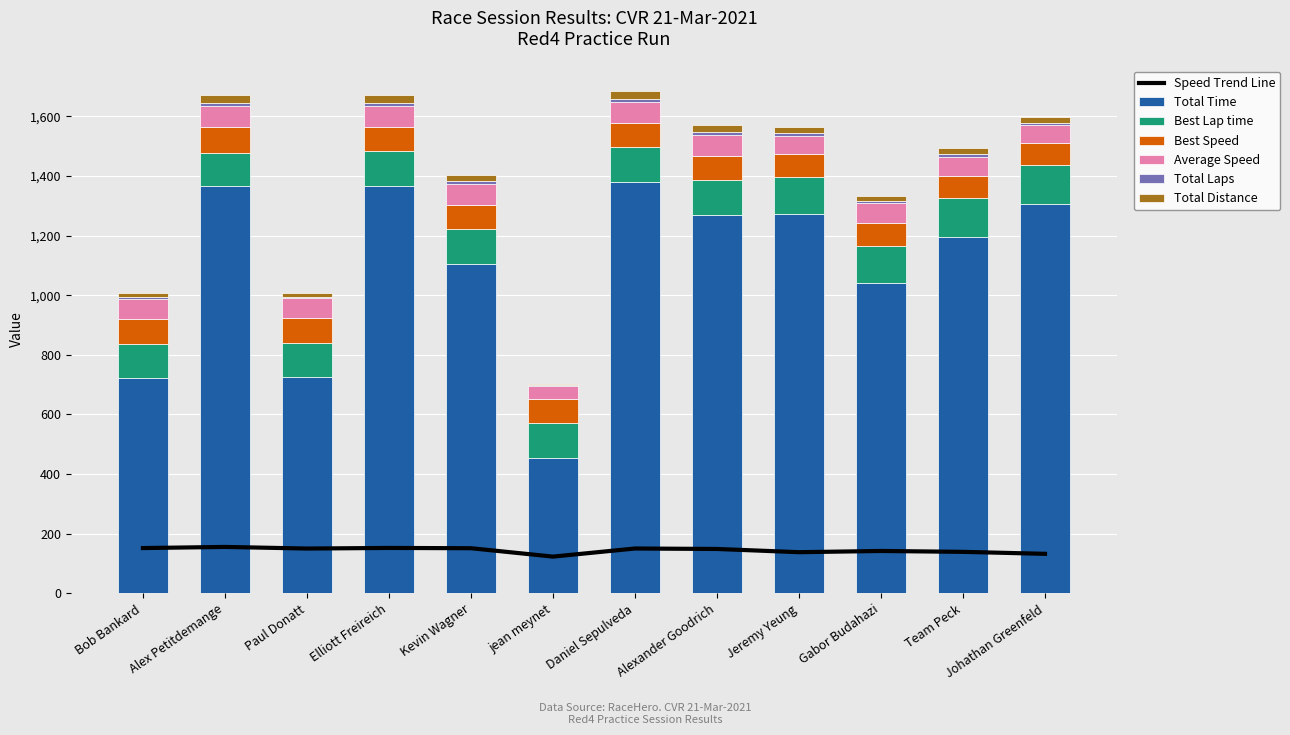

What is the label of the 8th bar from the left?

Alexander Goodrich